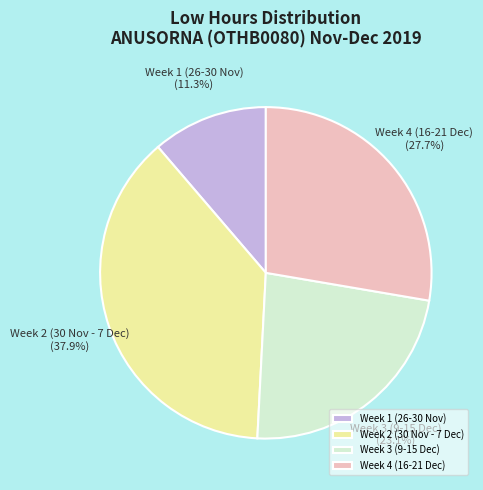

Is there a majority slice in this chart?

No